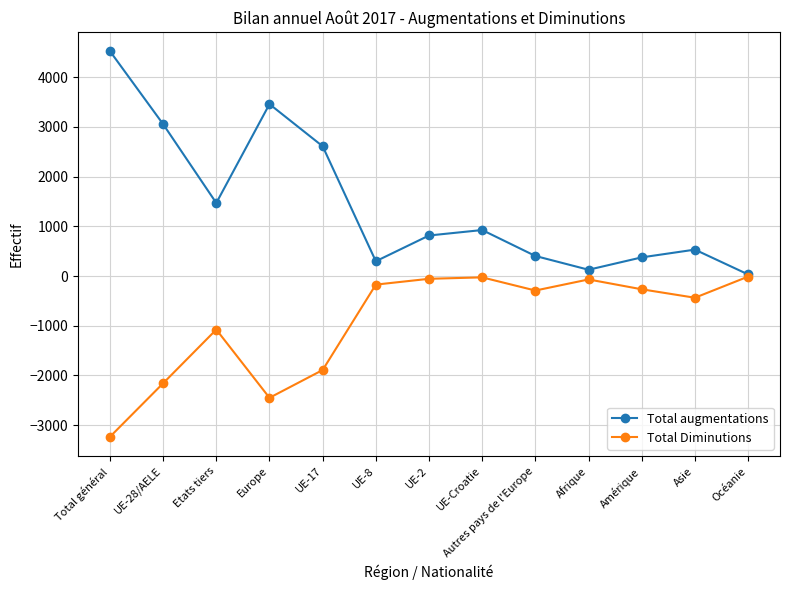

Which category has the highest value across all series?

Total général